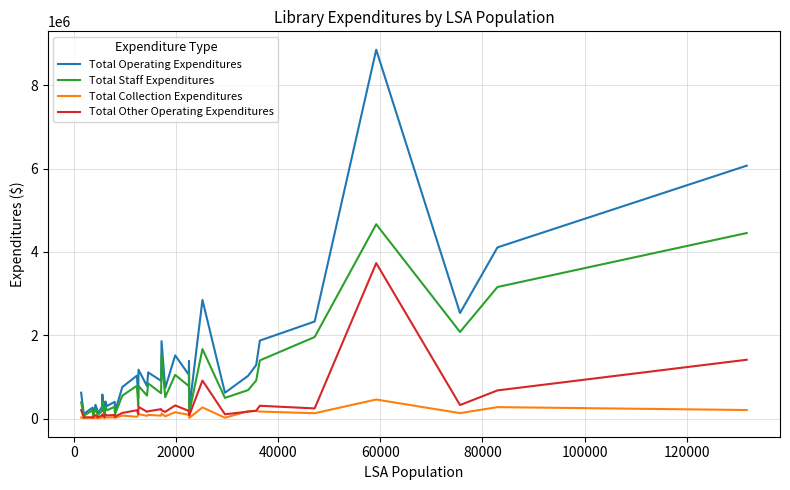

In Total Staff Expenditures, how many points are lower than both neighbors (excluding endpoints)?

15